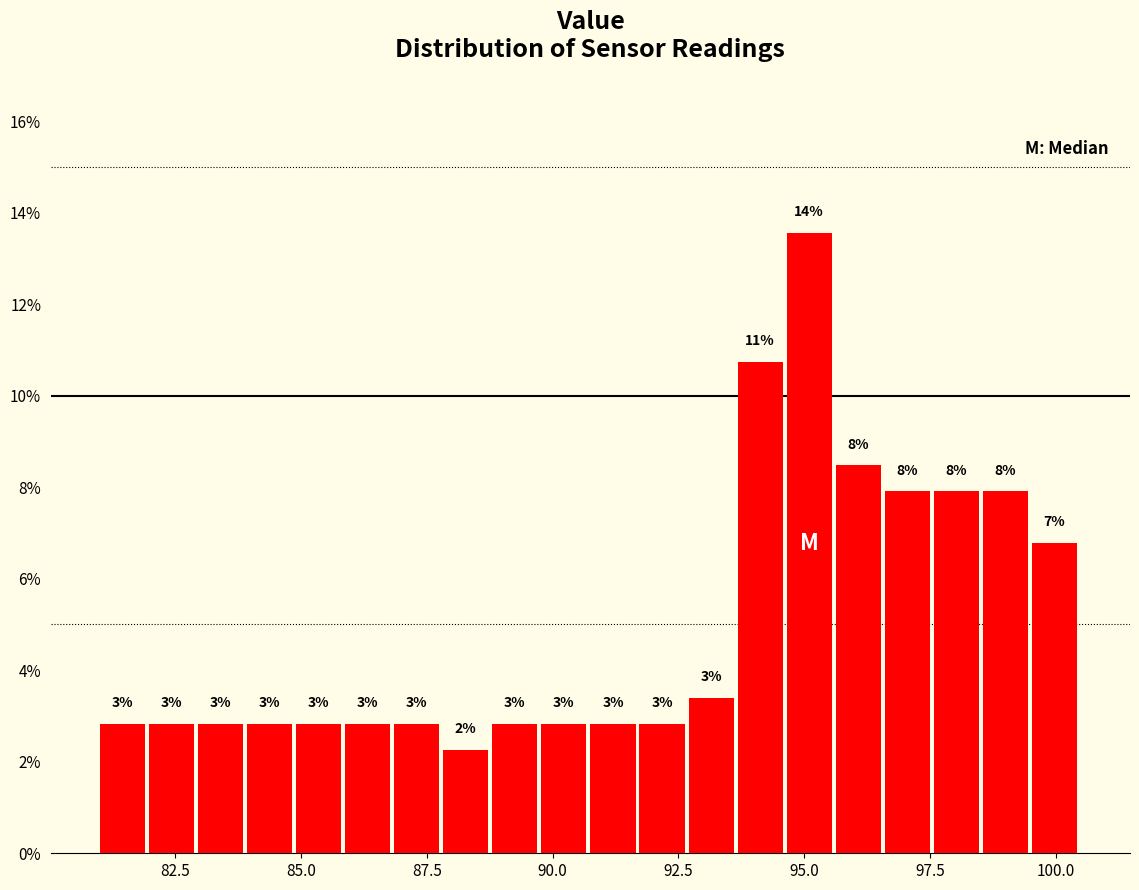

Read against the x-axis, roughly where is the centre of the tallest bar?

95.0